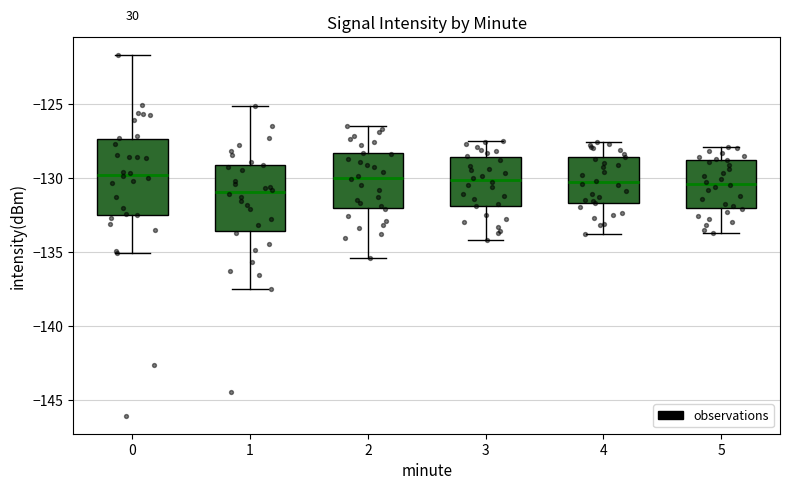

Which box is the tallest, from its lower edge to its upper edge?

0